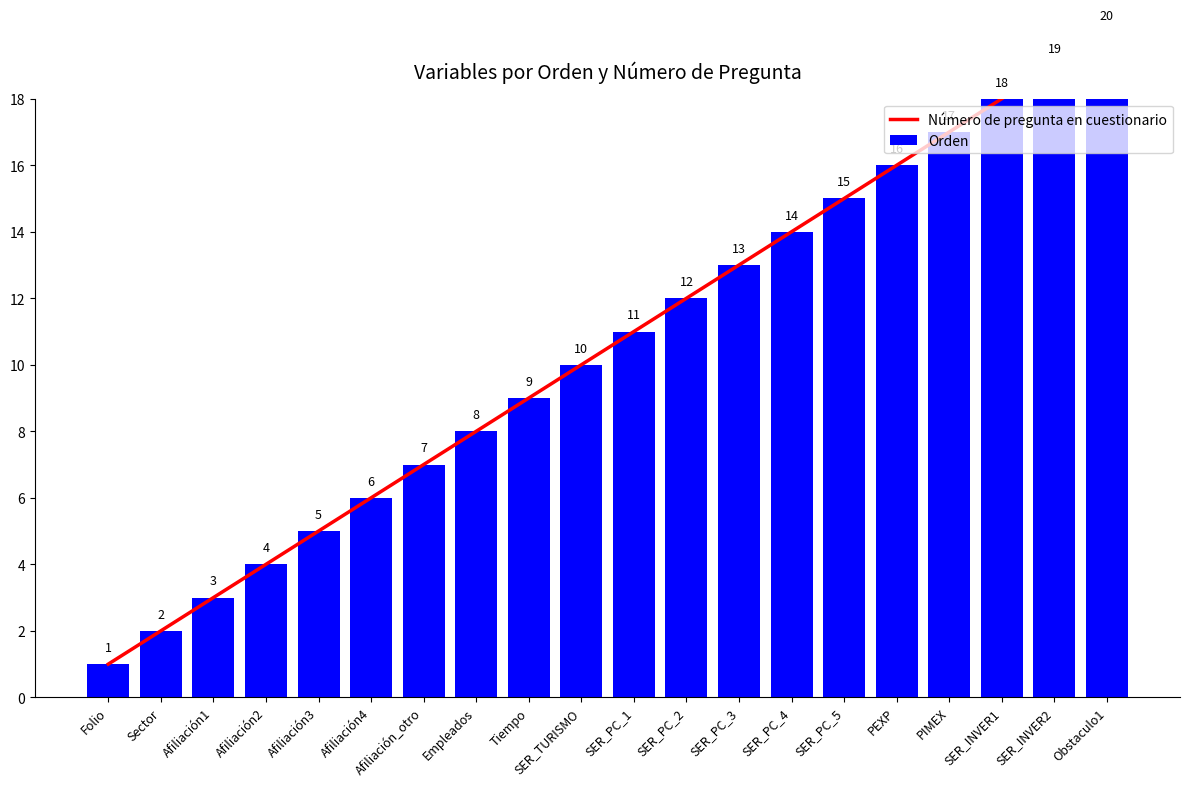

Which series has the largest total across all categories?

Número de pregunta en cuestionario